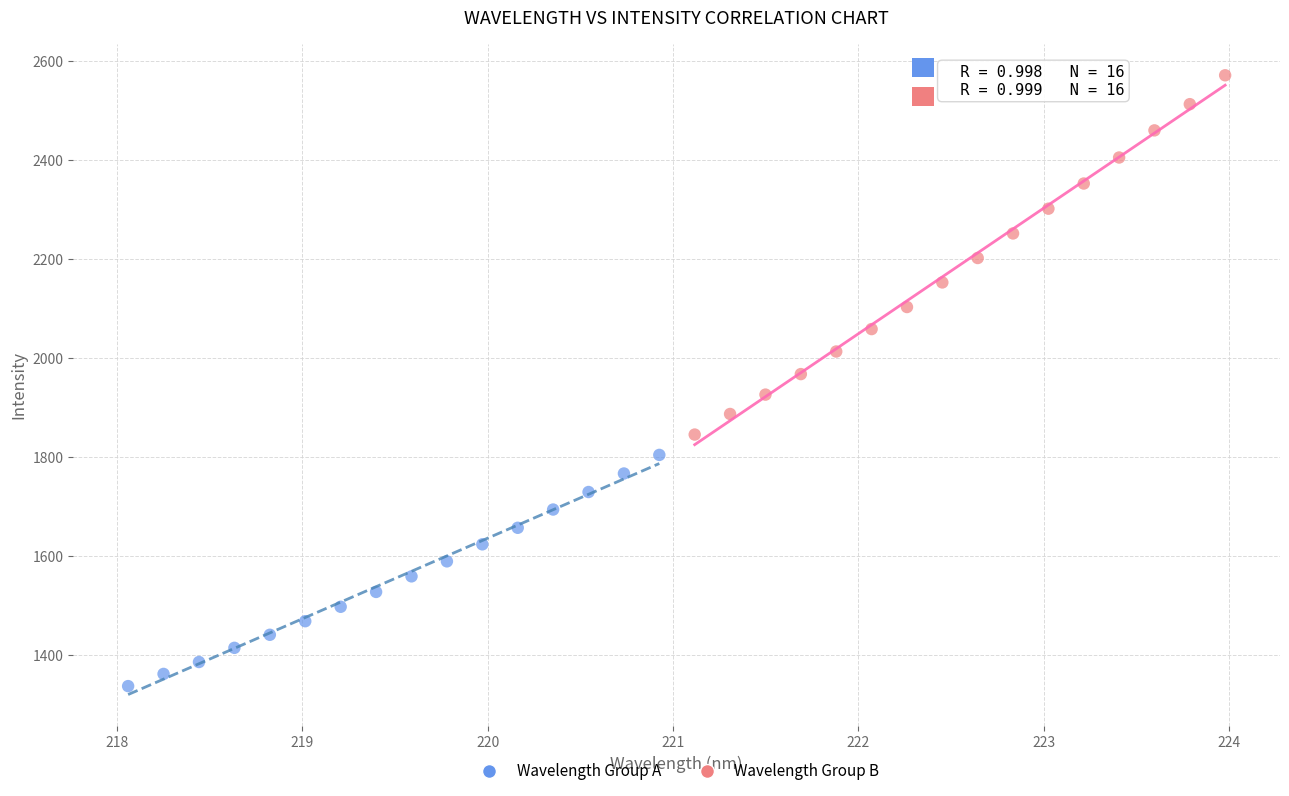

Which series reaches the minimum Y coordinate?

Wavelength Group A